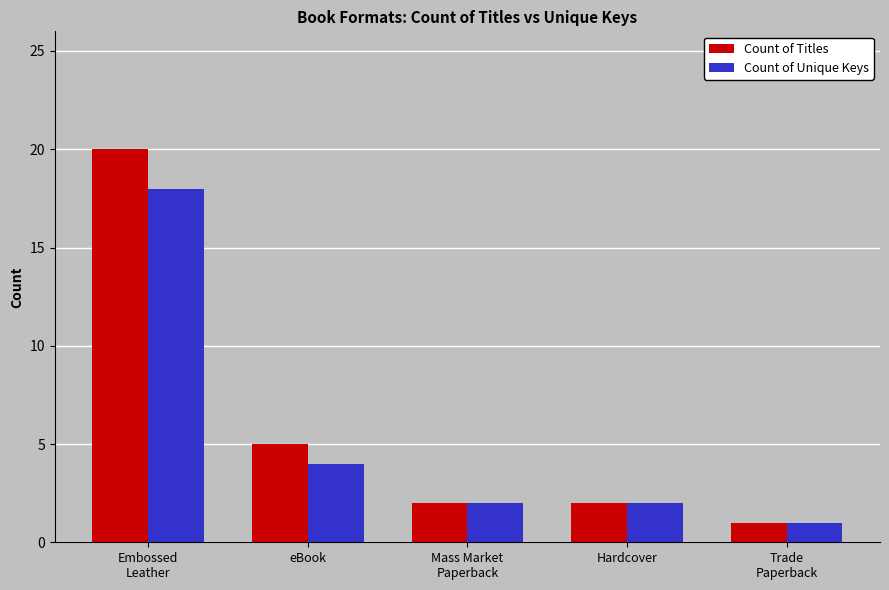

How many distinct data groups are displayed?

2